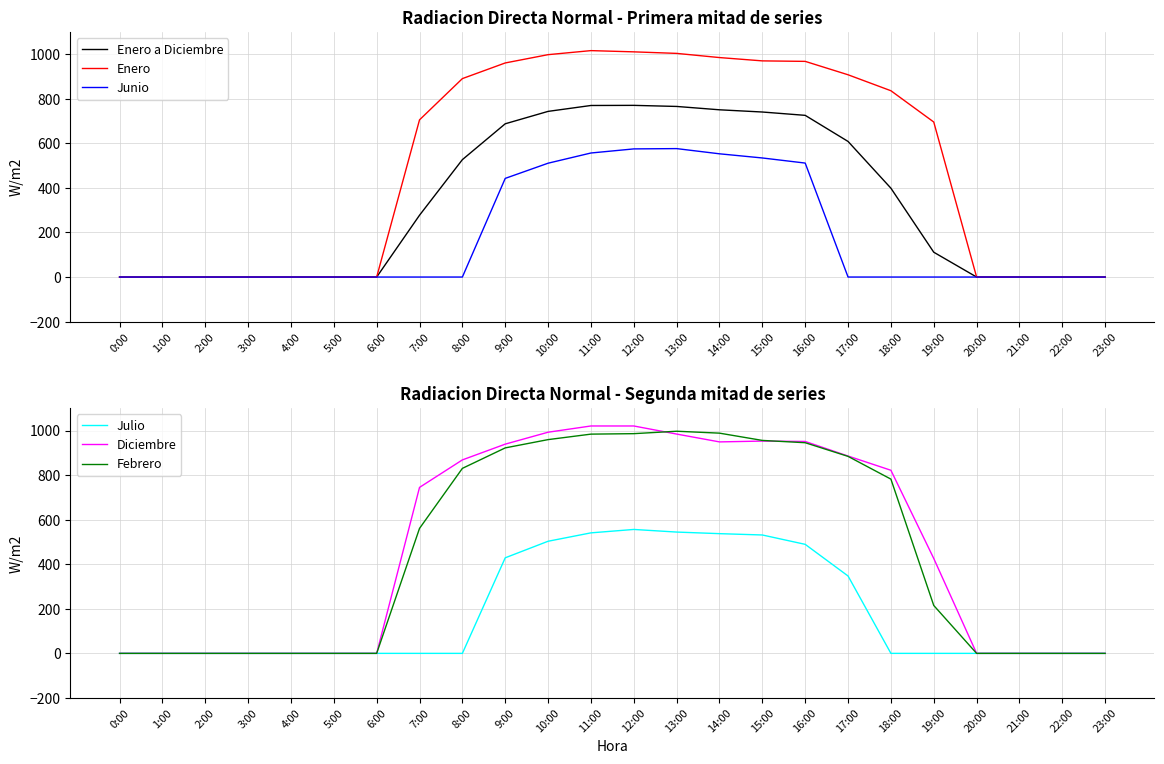

Is this an area chart (filled region under the line)?

No